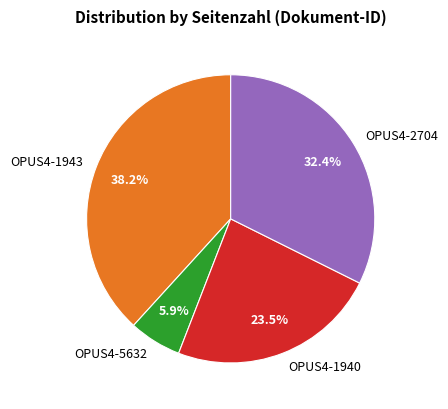

What percentage is NOT represented by OPUS4-1943?

61.8%